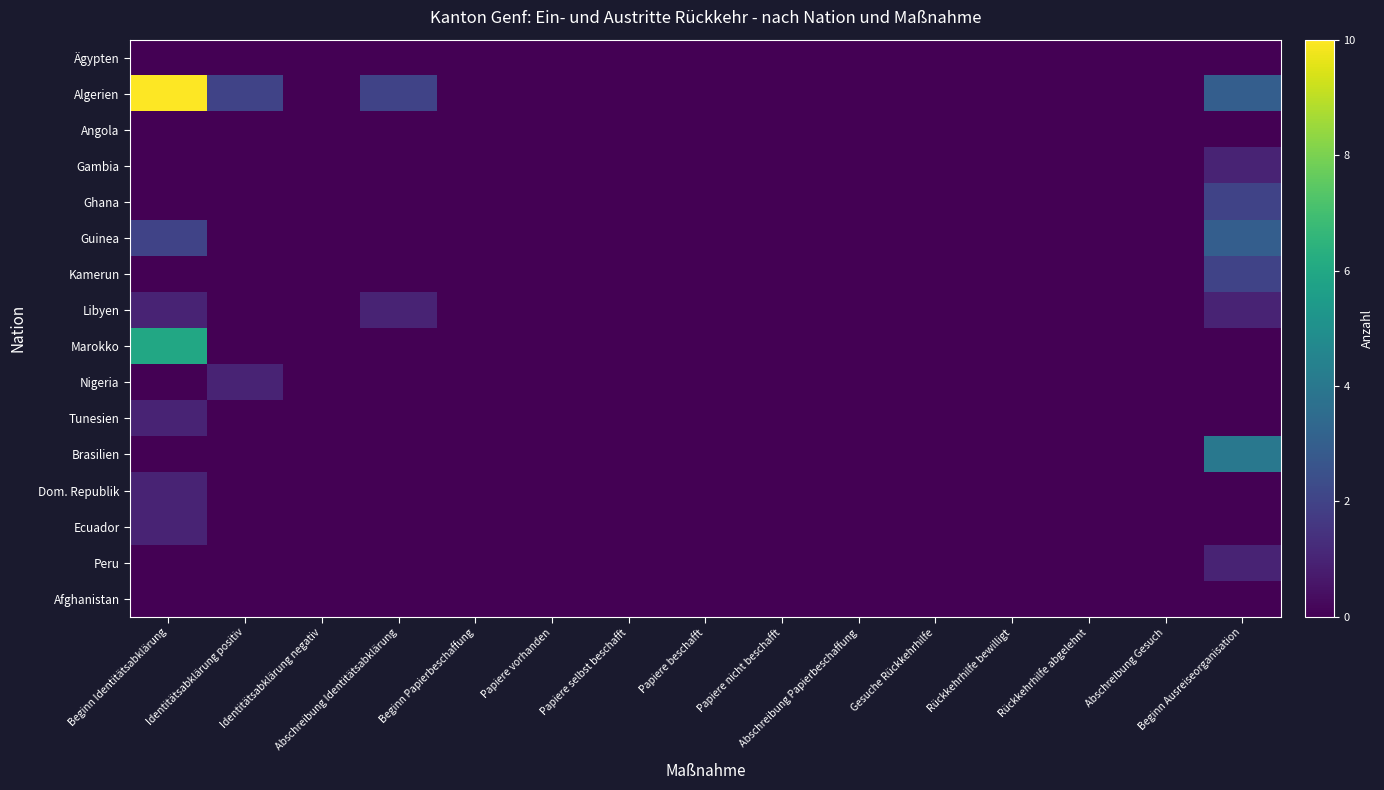

Which series has the largest total across all categories?

Algerien